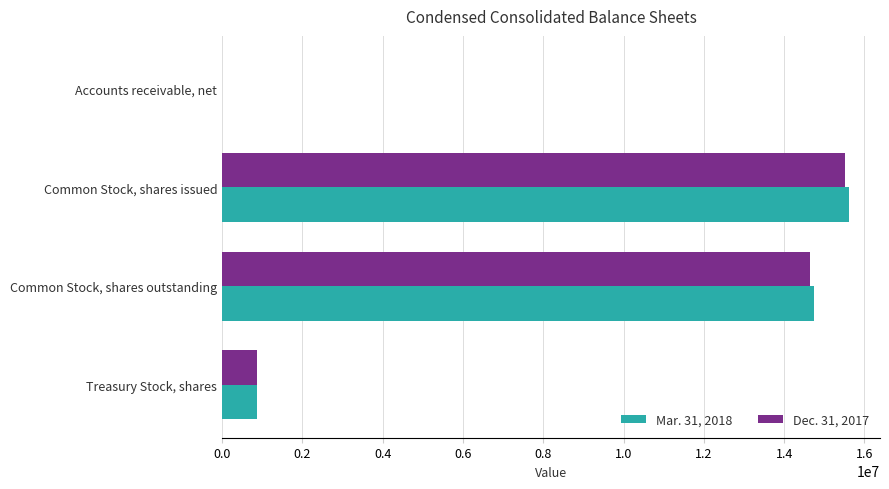

At which category is the sum across all series the highest?

Common Stock, shares issued